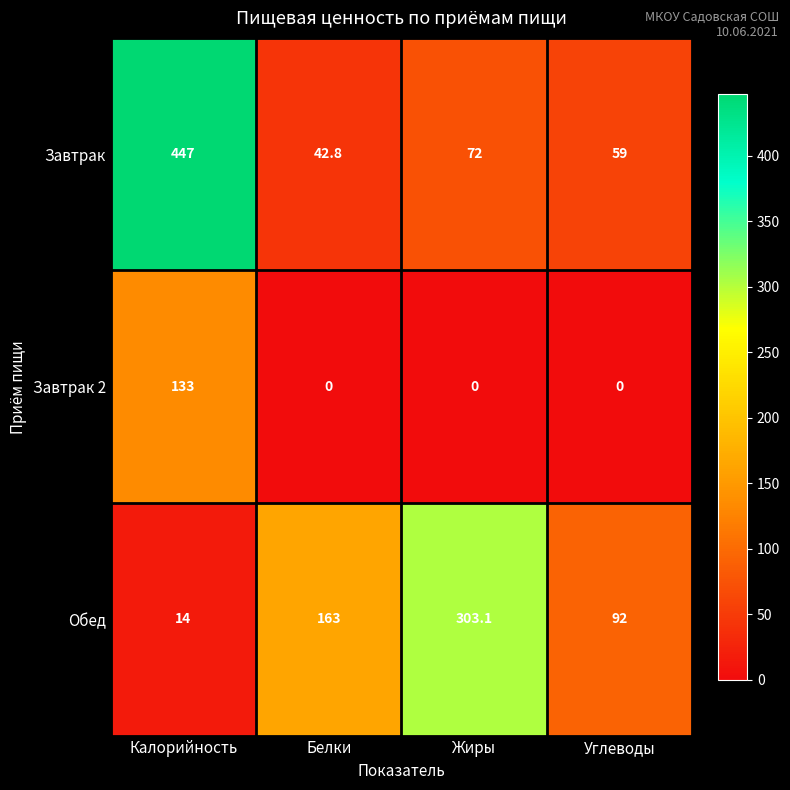

Reading right to left, transcribe all the data shown in this chart.

Завтрак: 59.0	72.0	42.8	447.0
Завтрак 2: 0.0	0.0	0.0	133.0
Обед: 92.0	303.1	163.0	14.0